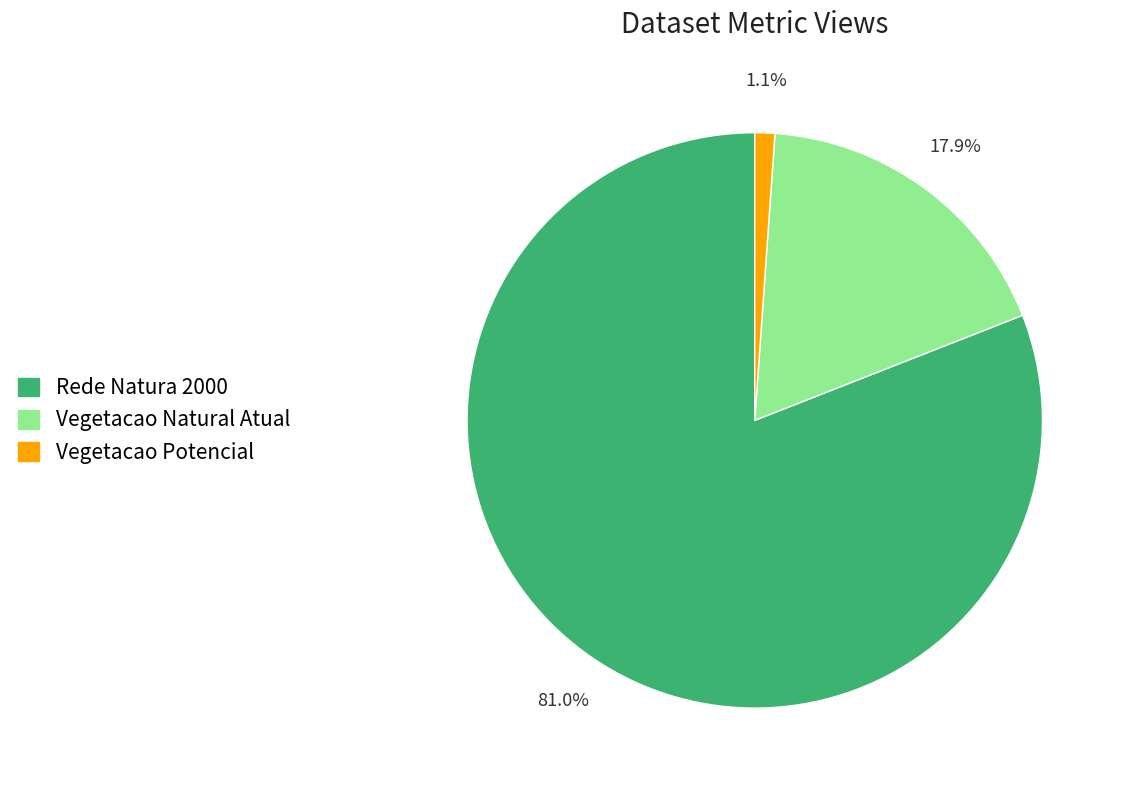

To the nearest percent, what is the difference between the Vegetacao Natural Atual and Rede Natura 2000 slice percentages?

63%